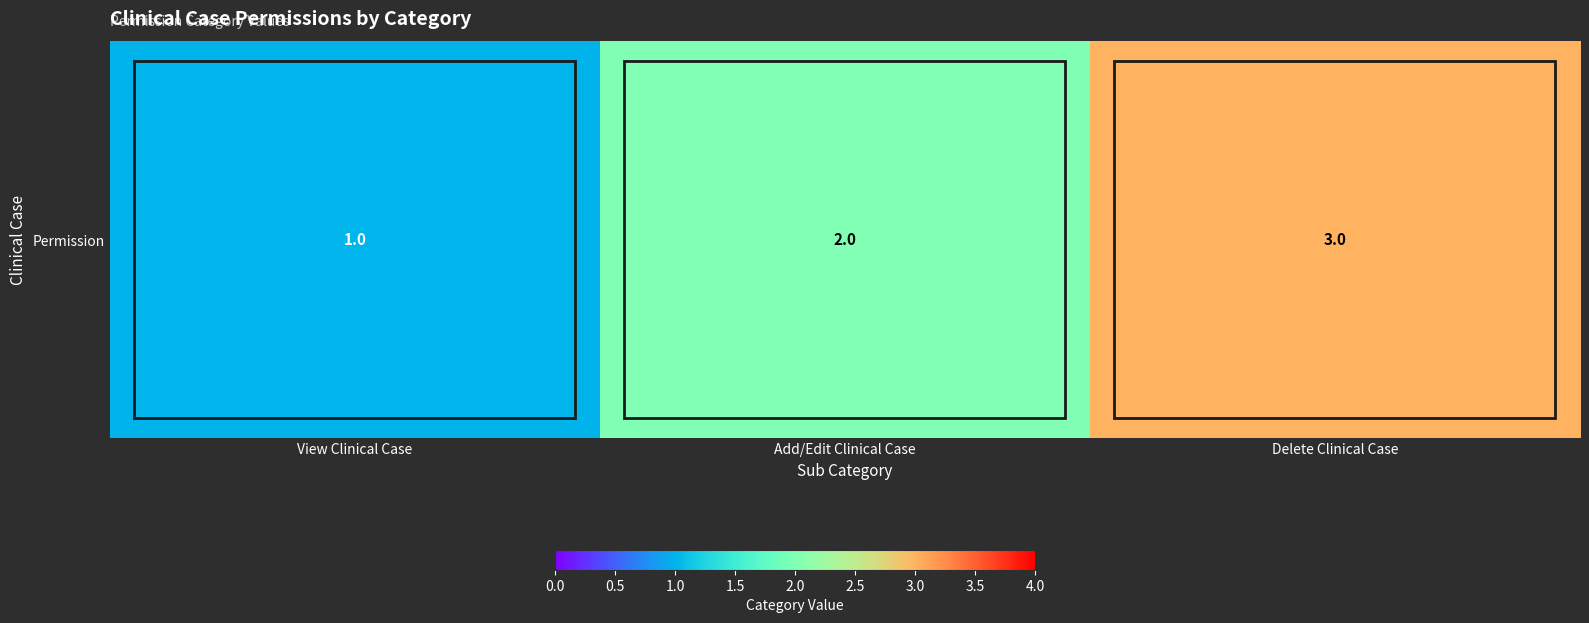

What is the maximum value shown in the chart?

3